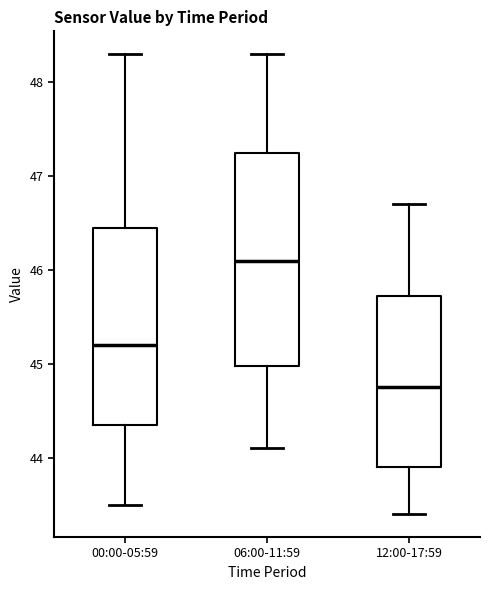

Reading left to right, transcribe this box plot: for each box, give where its median line is, the range the box spans, and where its two whiskers end, as read against the y-axis. The values are not printed on the chart, so give them approximately, as read against the axis.

00:00-05:59: median 45.2, box 44.4 to 46.5, whiskers 43.5 to 48.3
06:00-11:59: median 46.1, box 45.0 to 47.3, whiskers 44.1 to 48.3
12:00-17:59: median 44.8, box 43.9 to 45.7, whiskers 43.4 to 46.7